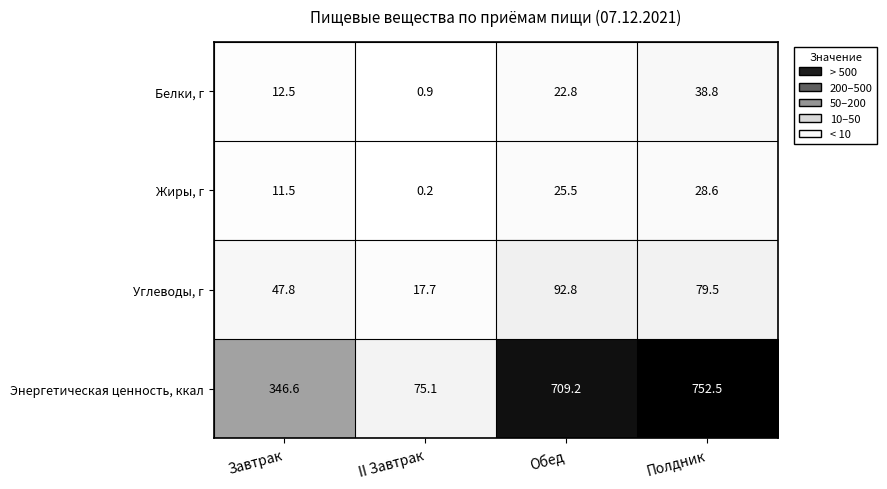

Which label corresponds to the largest value in the chart?

Полдник